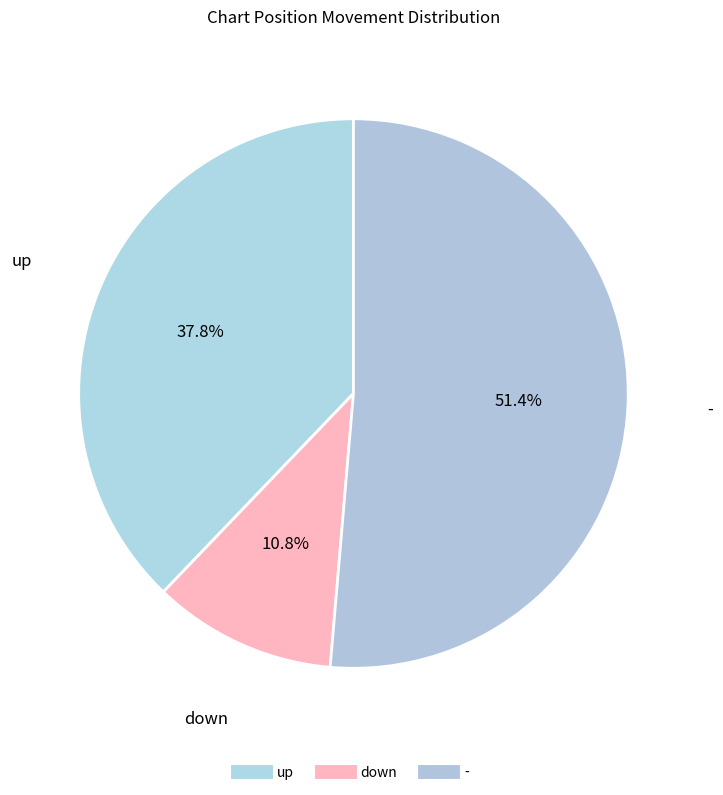

Count the number of slices in the pie.

3